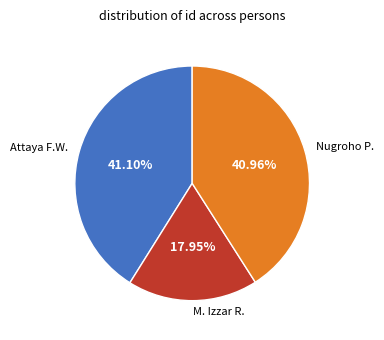

Is there a majority slice in this chart?

No